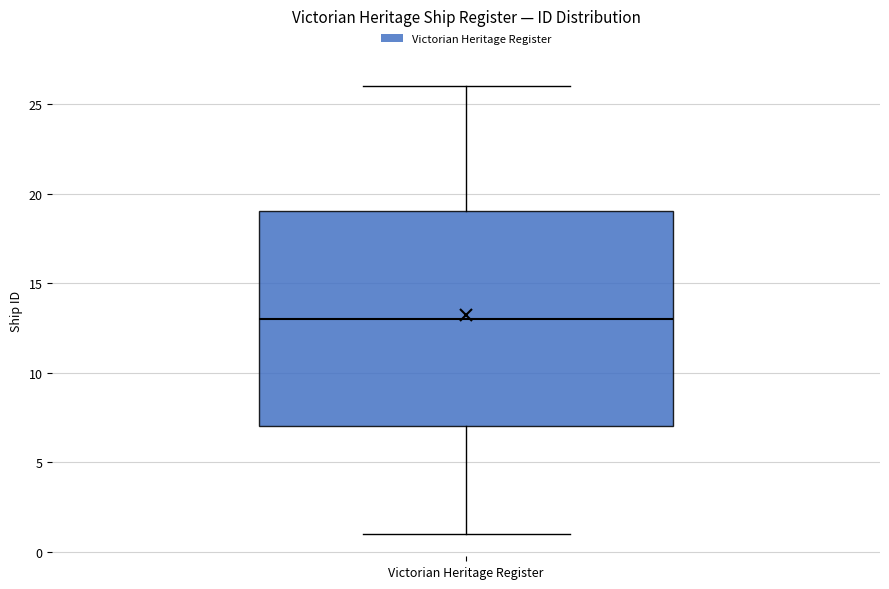

Where does the median line of the box for Victorian Heritage Register sit on the y-axis? The values are not printed on the chart, so give them approximately, as read against the axis.

13